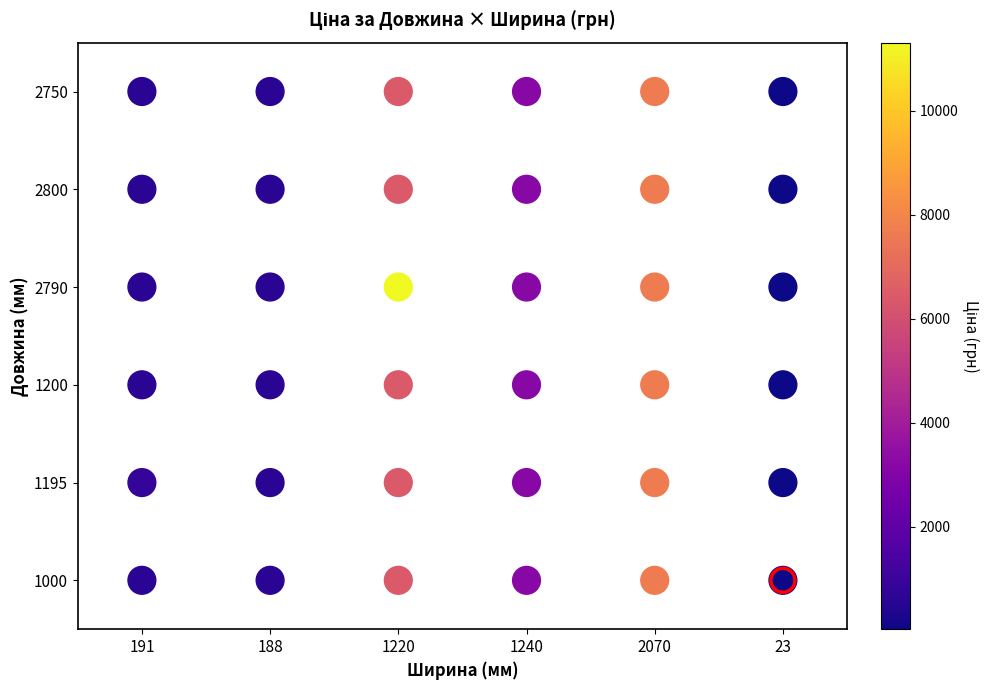

How many values are between 1 and 4?

24